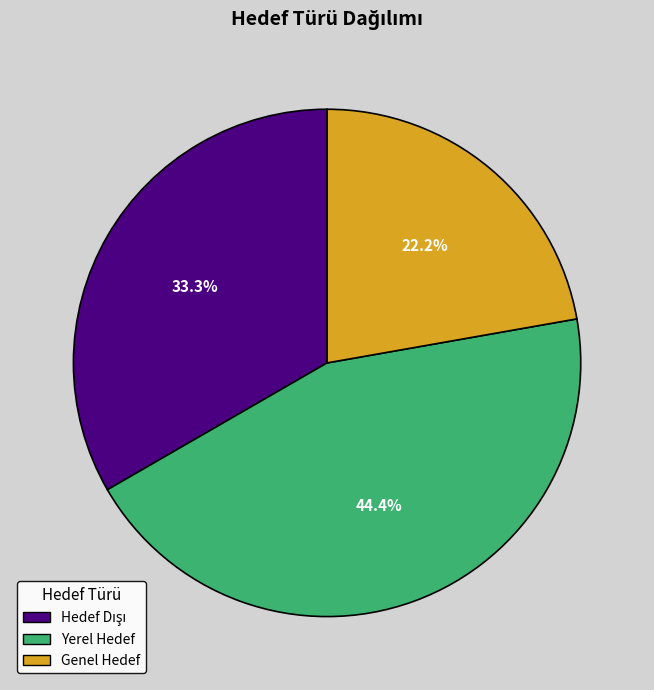

What percentage is NOT represented by Genel Hedef?

77.8%